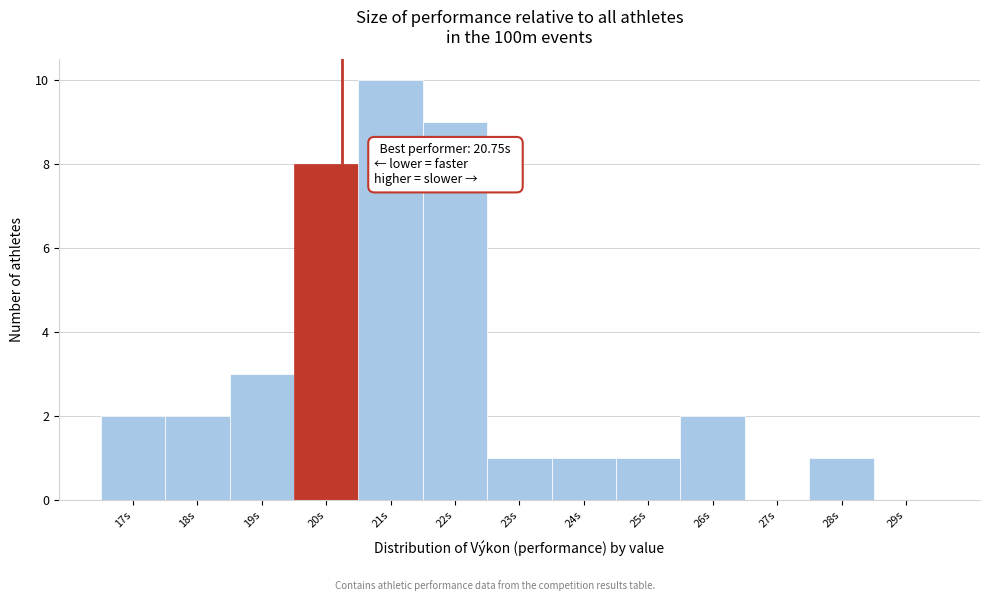

Reading left to right, what are all the values shown in this chart?

17s=2	18s=2	19s=3	20s=8	21s=10	22s=9	23s=1	24s=1	25s=1	26s=2	27s=0	28s=1	29s=0